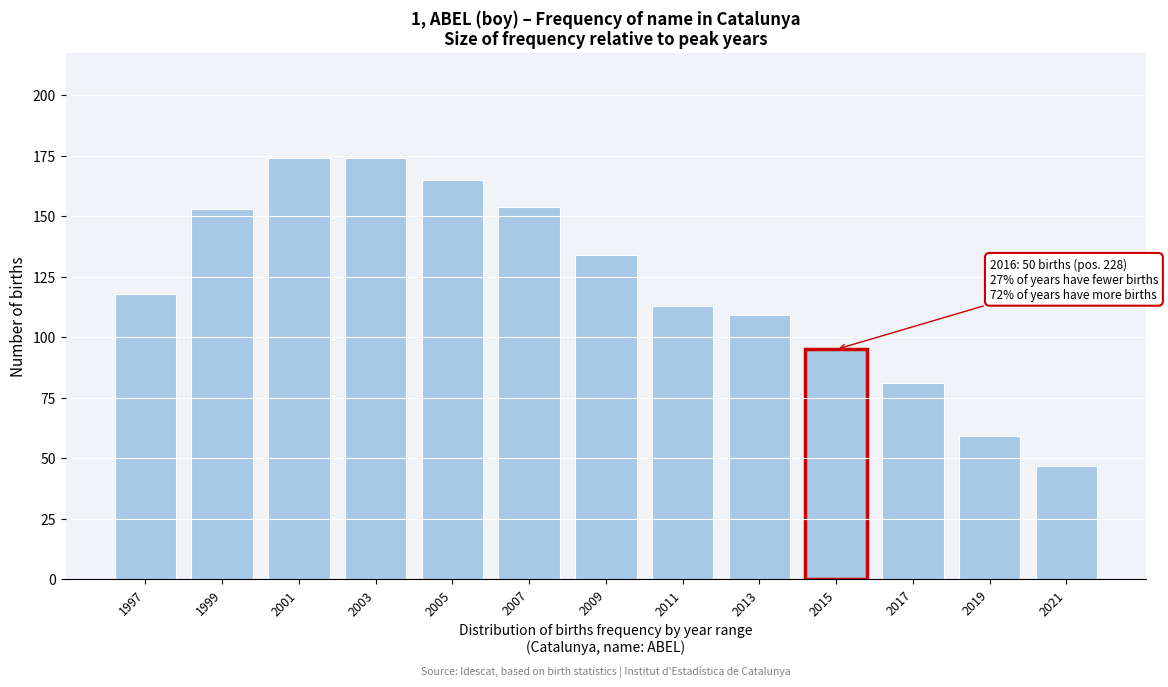

Reading right to left, transcribe all the data shown in this chart.

2021=47	2019=59	2017=81	2015=95	2013=109	2011=113	2009=134	2007=154	2005=165	2003=174	2001=174	1999=153	1997=118